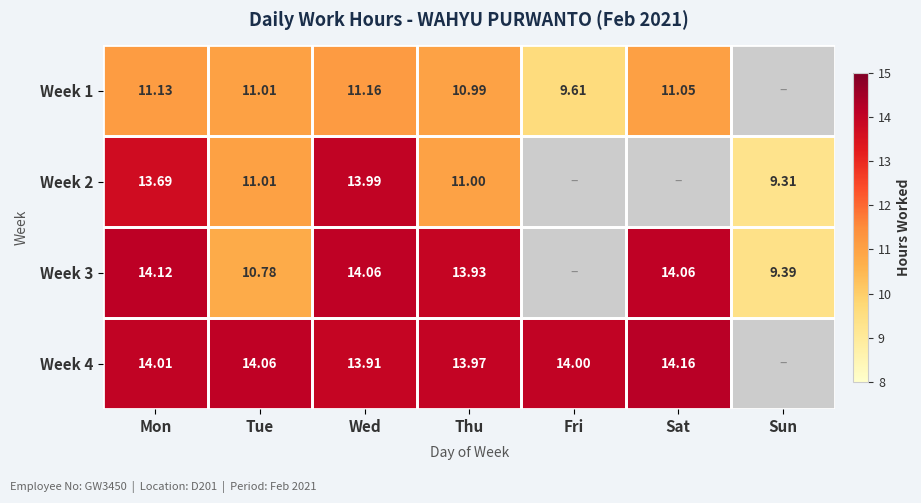

Which label corresponds to the smallest value in the chart?

Sun